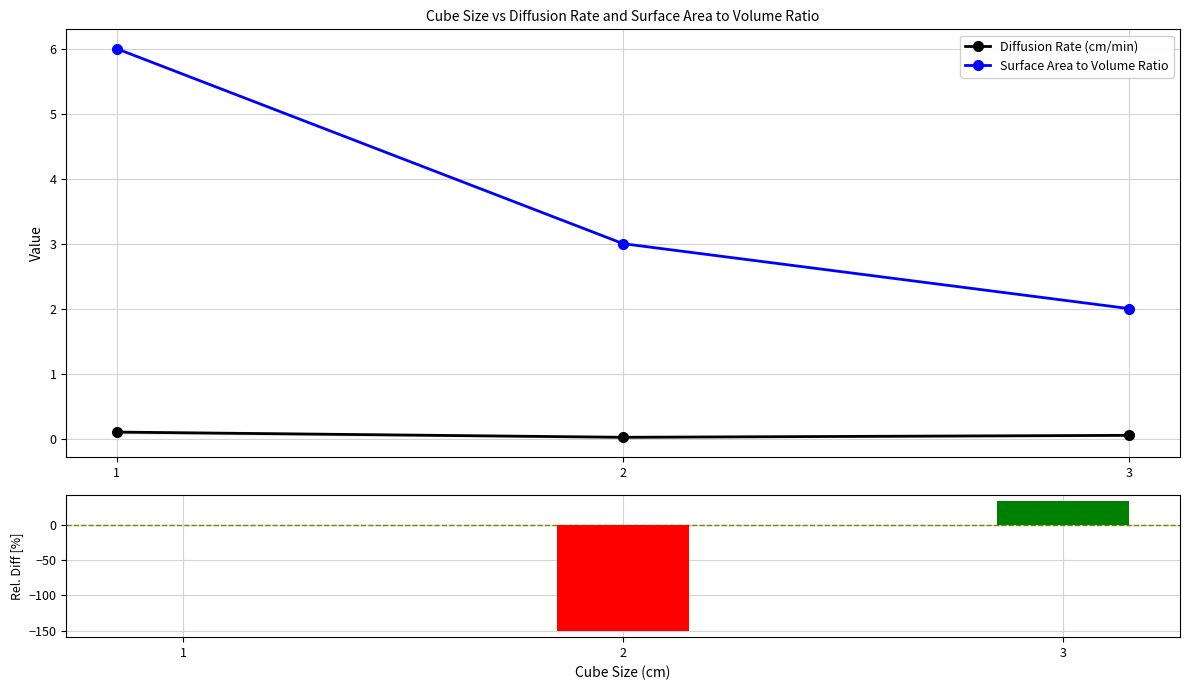

The value of Diffusion Rate (cm/min) at 3 is 0.1. True or false?

True